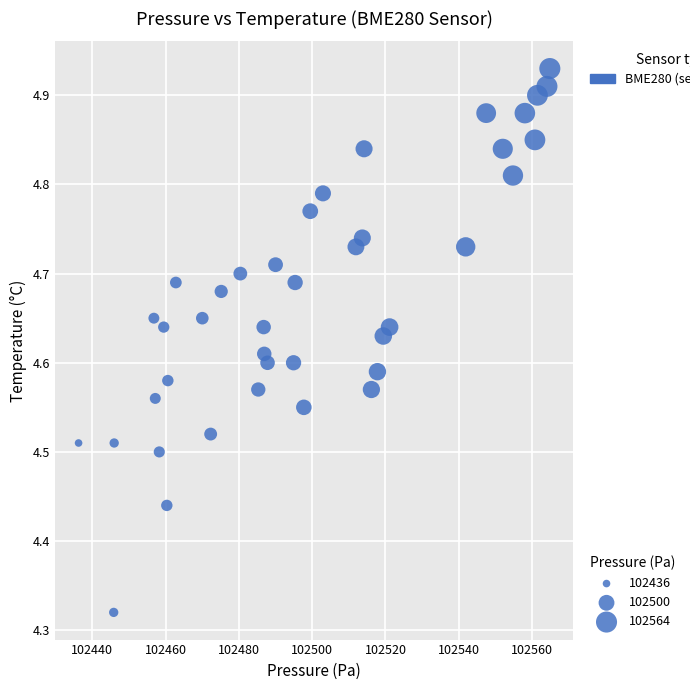

What is the range of Y values (max minus min)?

0.6